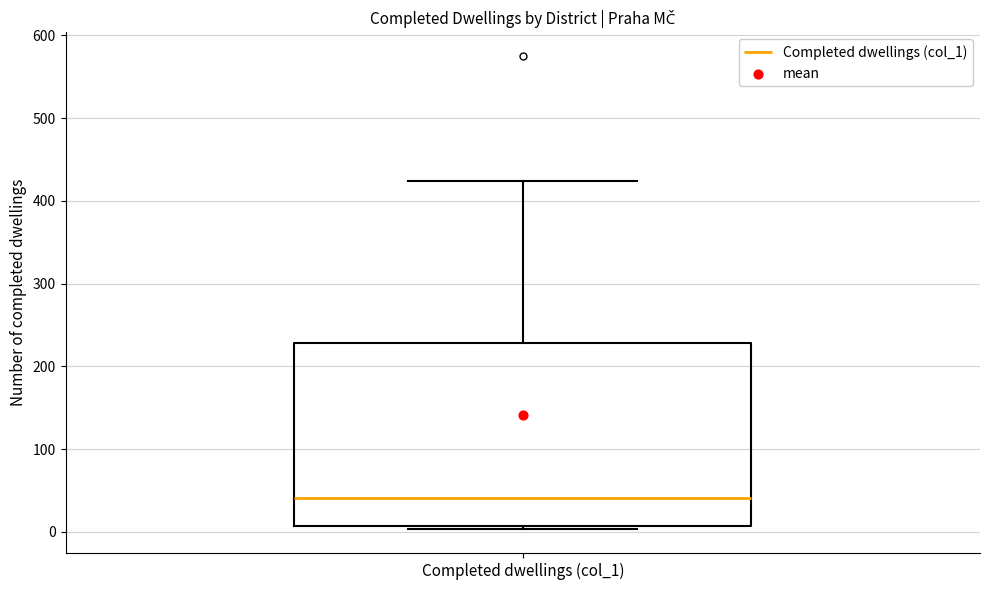

Transcribe this box plot: give where the median line is, the range the box spans, and where the two whiskers end, as read against the y-axis. The values are not printed on the chart, so give them approximately, as read against the axis.

median 40, box 10 to 230, whiskers 0 to 420